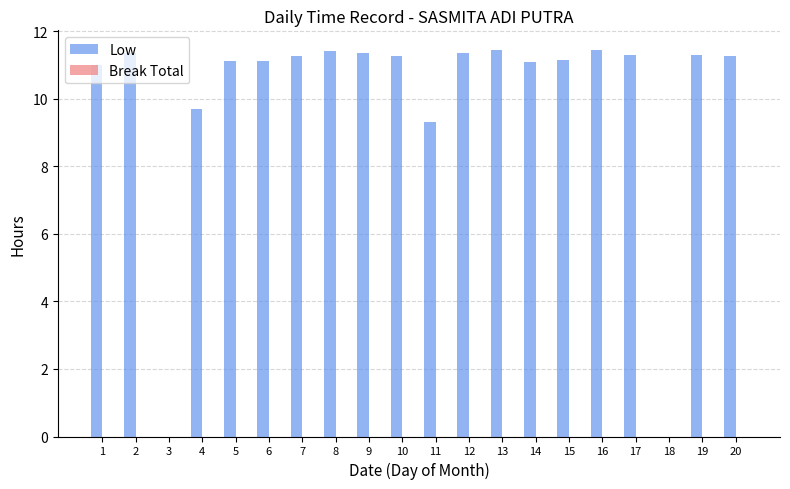

At which label is the value closest to 5?

11